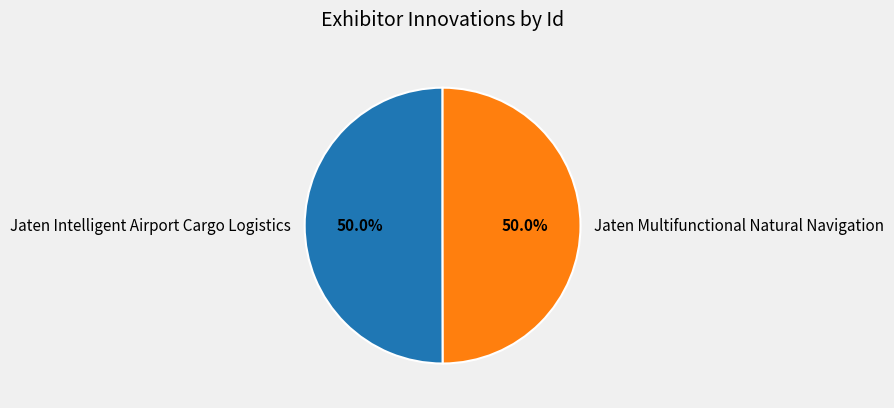

To the nearest percent, what is the combined percentage of Jaten Intelligent Airport Cargo Logistics and Jaten Multifunctional Natural Navigation?

100%